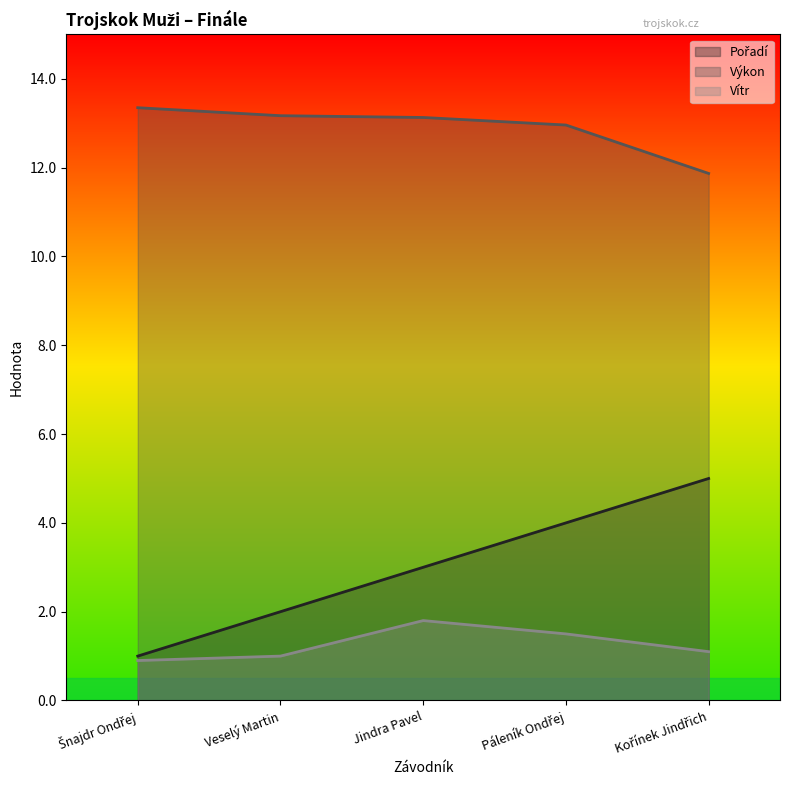

Between Veselý Martin and Páleník Ondřej, which series saw the biggest shift?

Pořadí